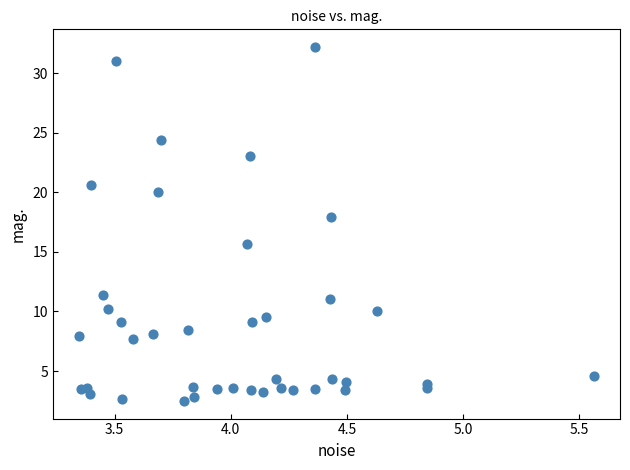

What Y value in the scatter plot is closest to 17?

17.9